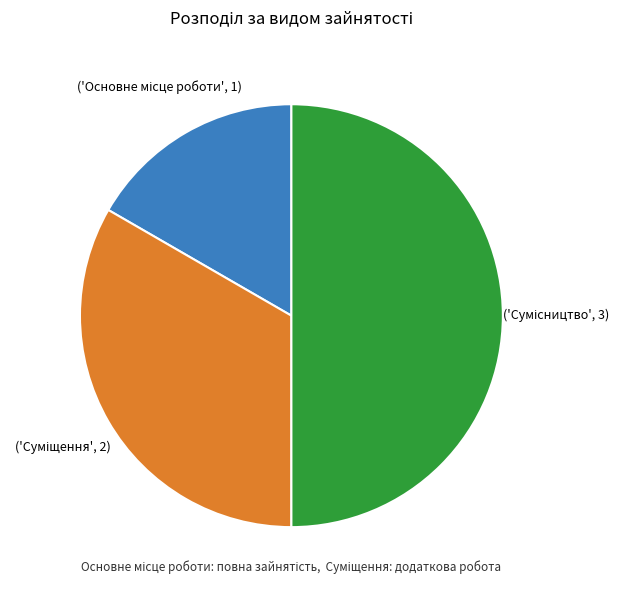

Count the number of slices in the pie.

3